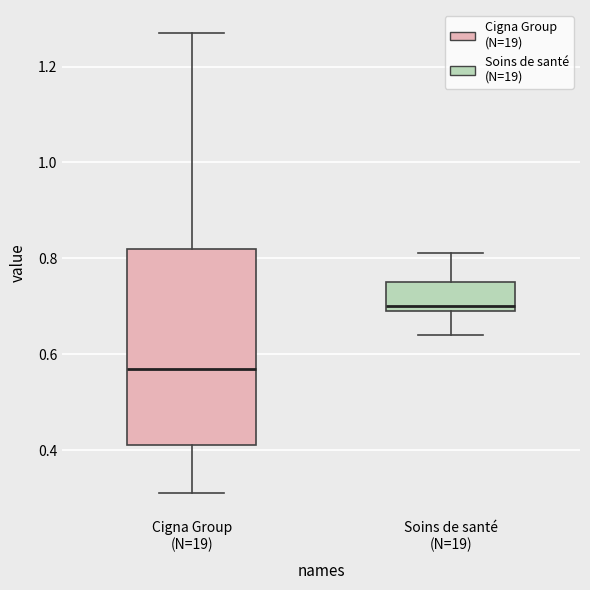

Which box has the lowest median line?

Cigna Group (N=19)